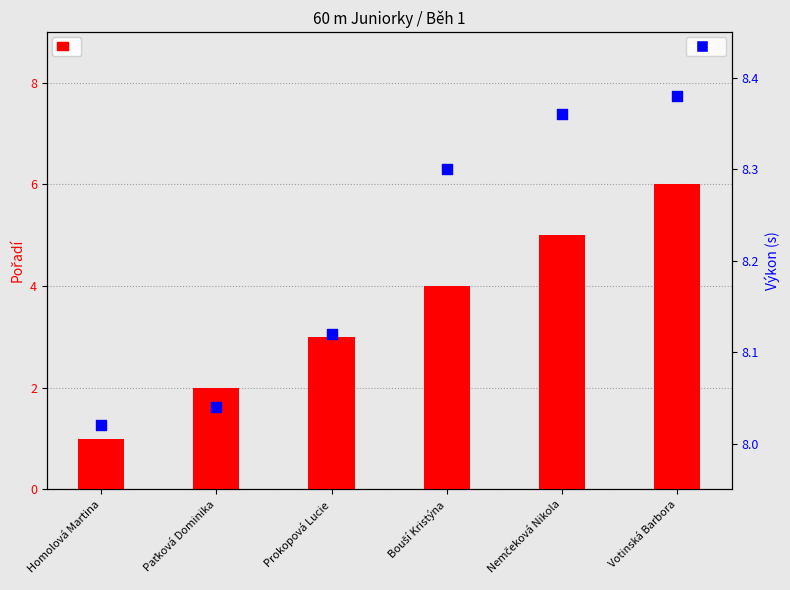

Which series contains the lowest Y value?

Pořadí